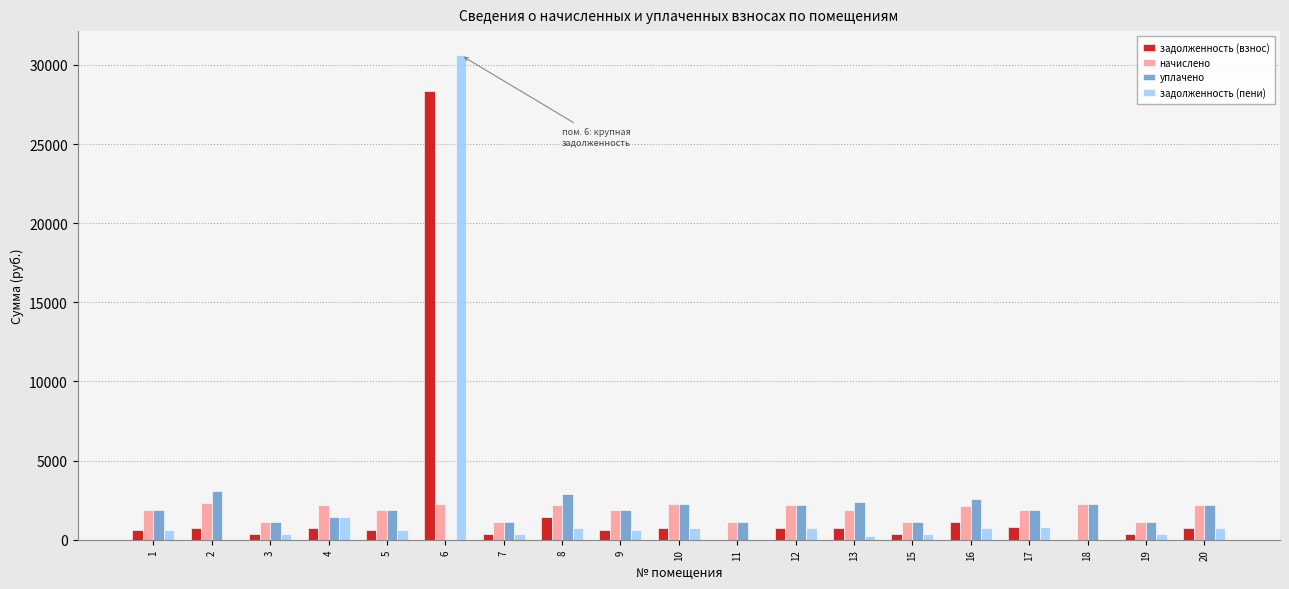

Which category has the highest value in the задолженность (взнос) series?

6